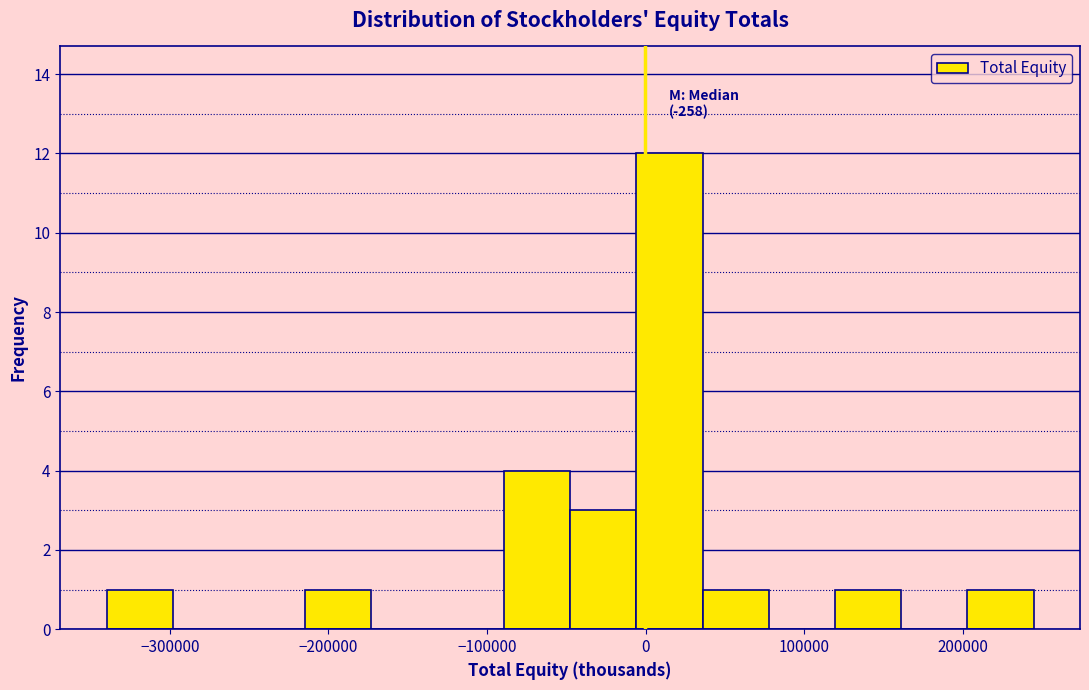

Over which range of the x-axis is the bar tallest?

-10000 to 40000